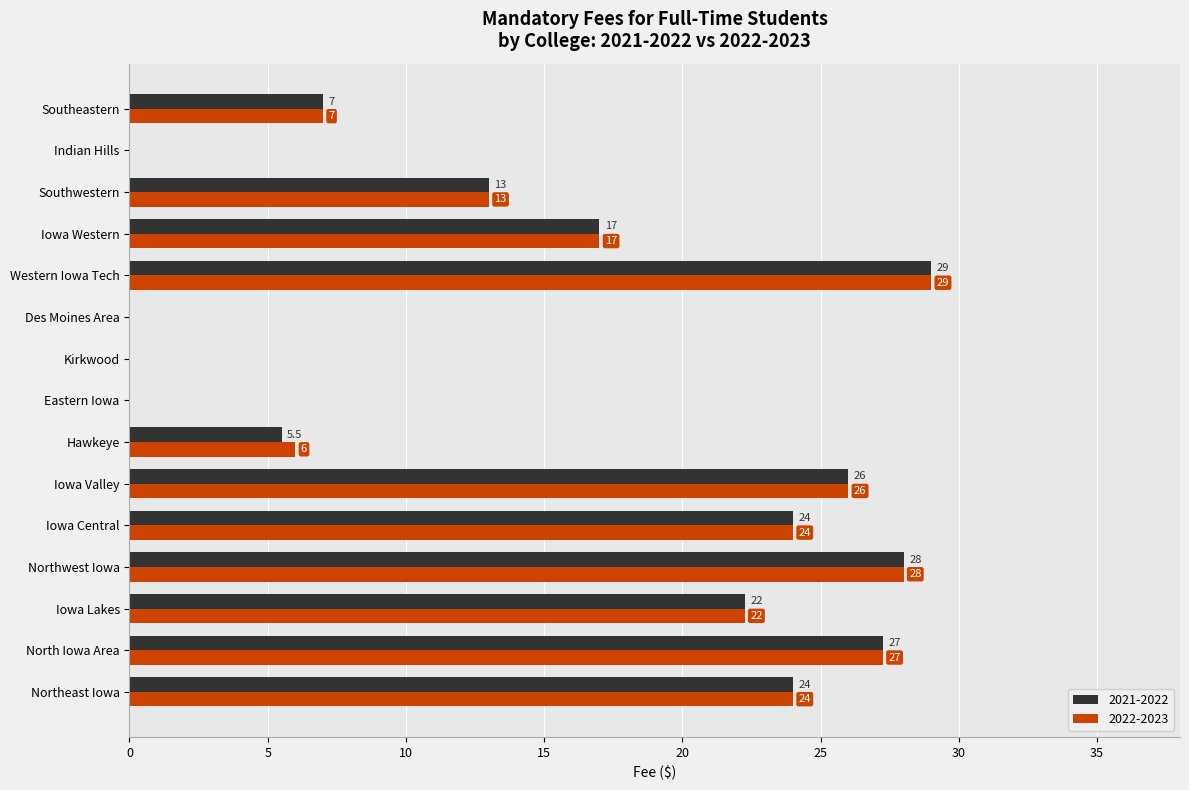

Is the value of 2021-2022 at Des Moines Area greater than the value of 2022-2023 at Western Iowa Tech?

No